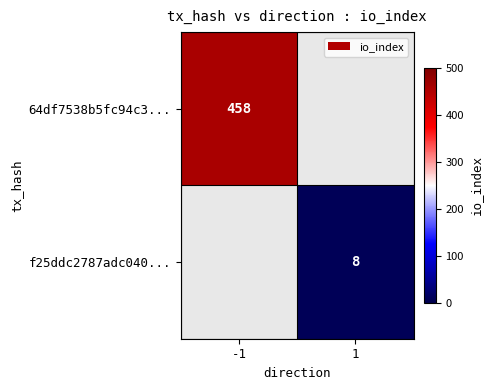

The value of 64df7538b5fc94c3... at -1 is 186. True or false?

False